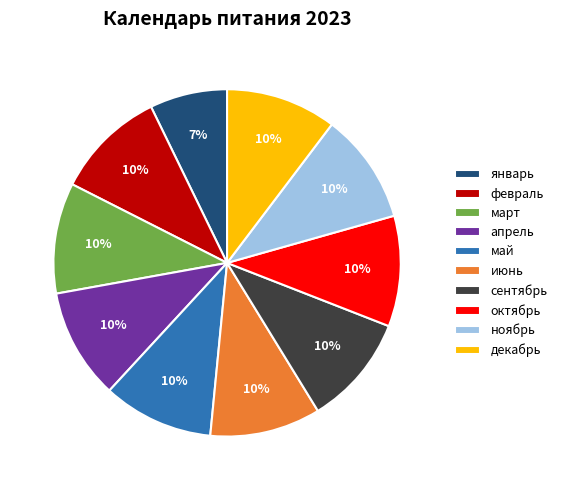

Do декабрь and сентябрь together represent more than half of the pie?

No